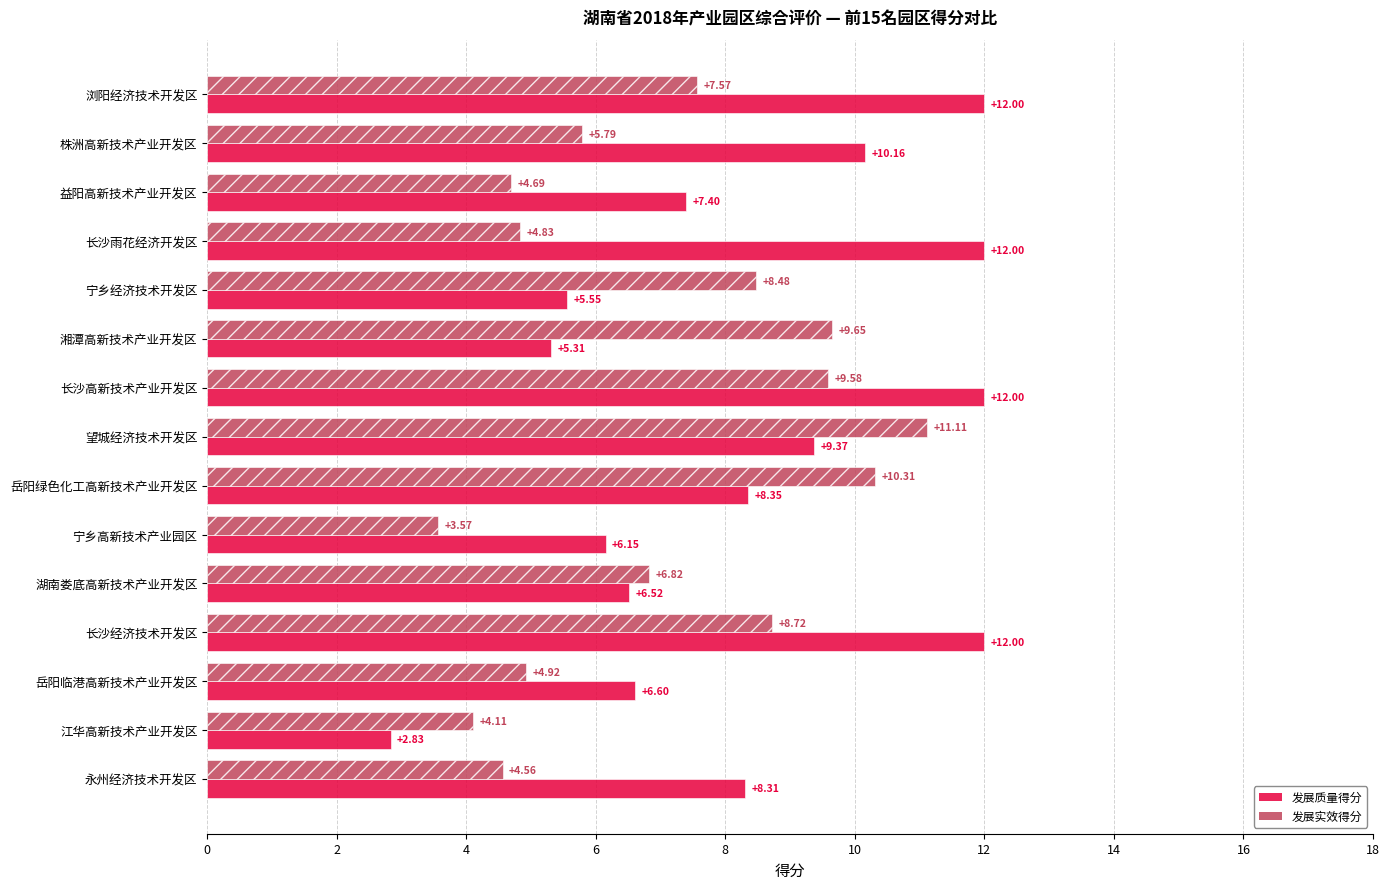

At which label does 发展实效得分 reach its peak?

望城经济技术开发区